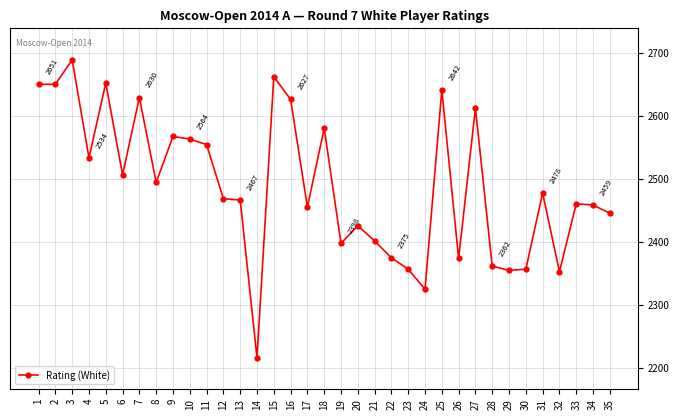

Does the chart have visible grid lines?

Yes